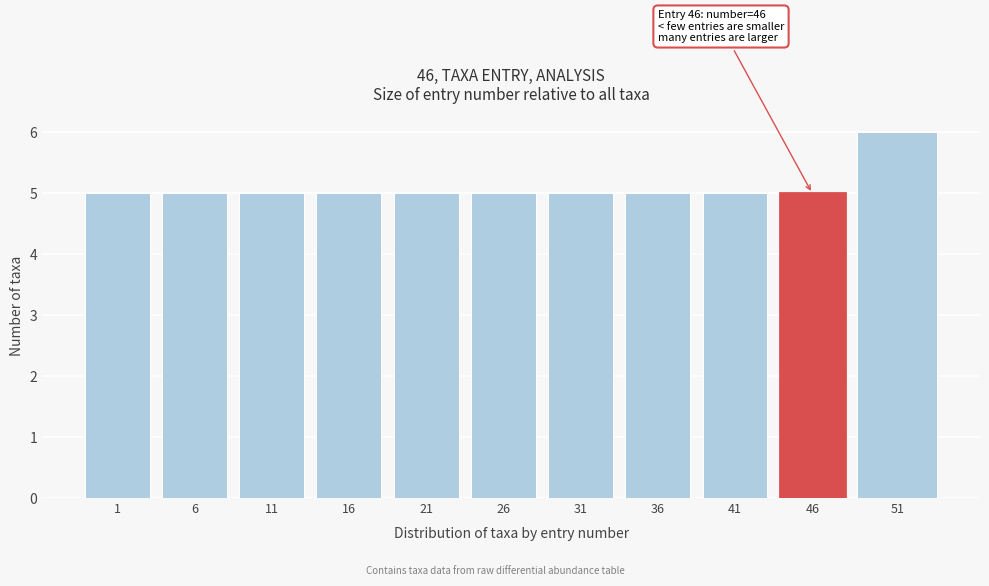

Reading left to right, what are all the values shown in this chart?

5	5	5	5	5	5	5	5	5	5	6